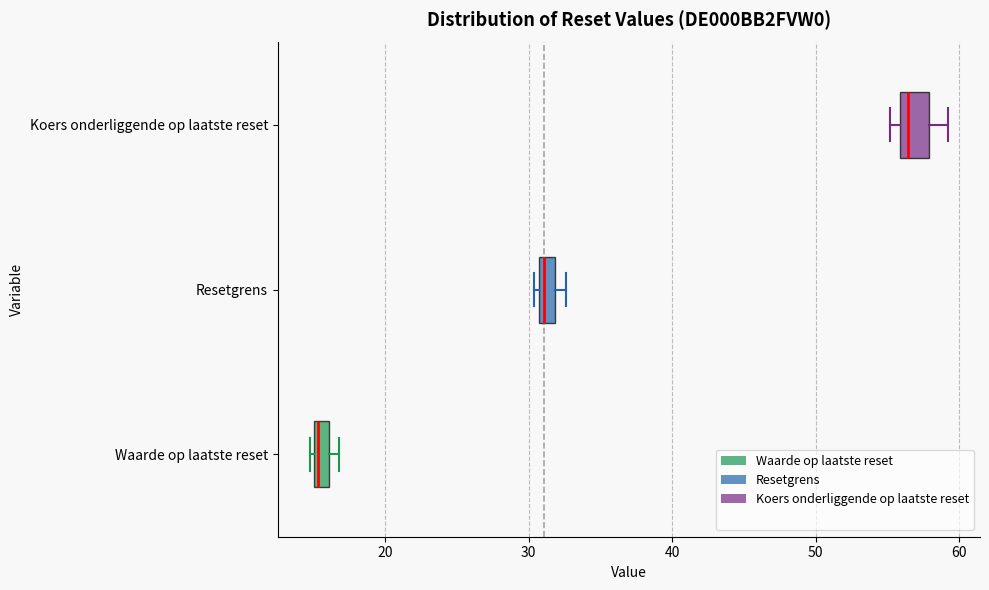

Which box's median line is the furthest to the left?

Waarde op laatste reset